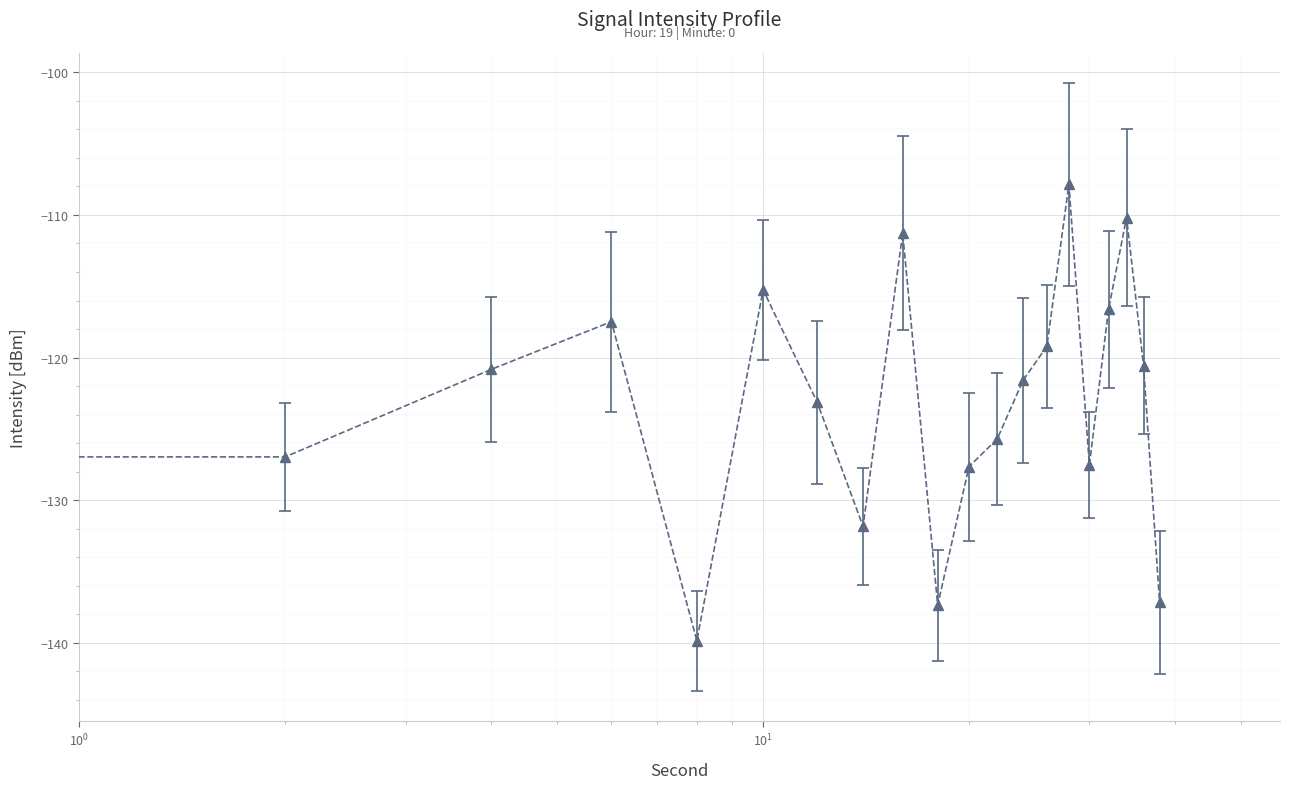

Count the number of categories in the chart.

20